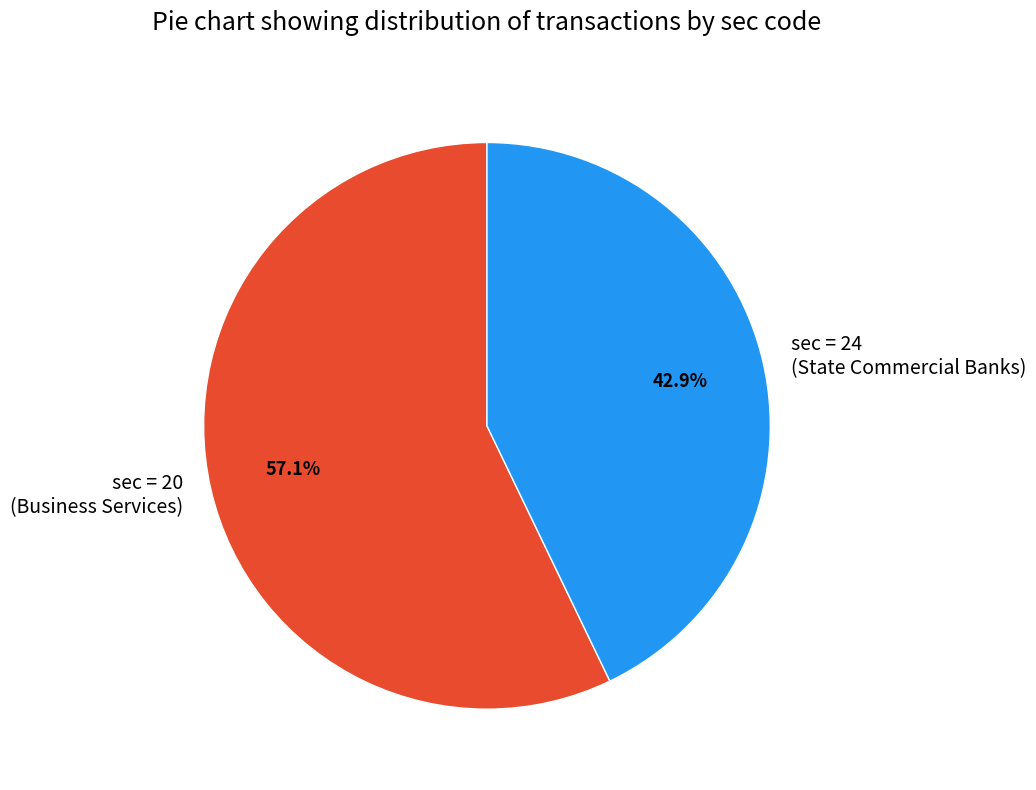

What is the total percentage of sec = 24 (State Commercial Banks) and sec = 20 (Business Services)?

100.0%